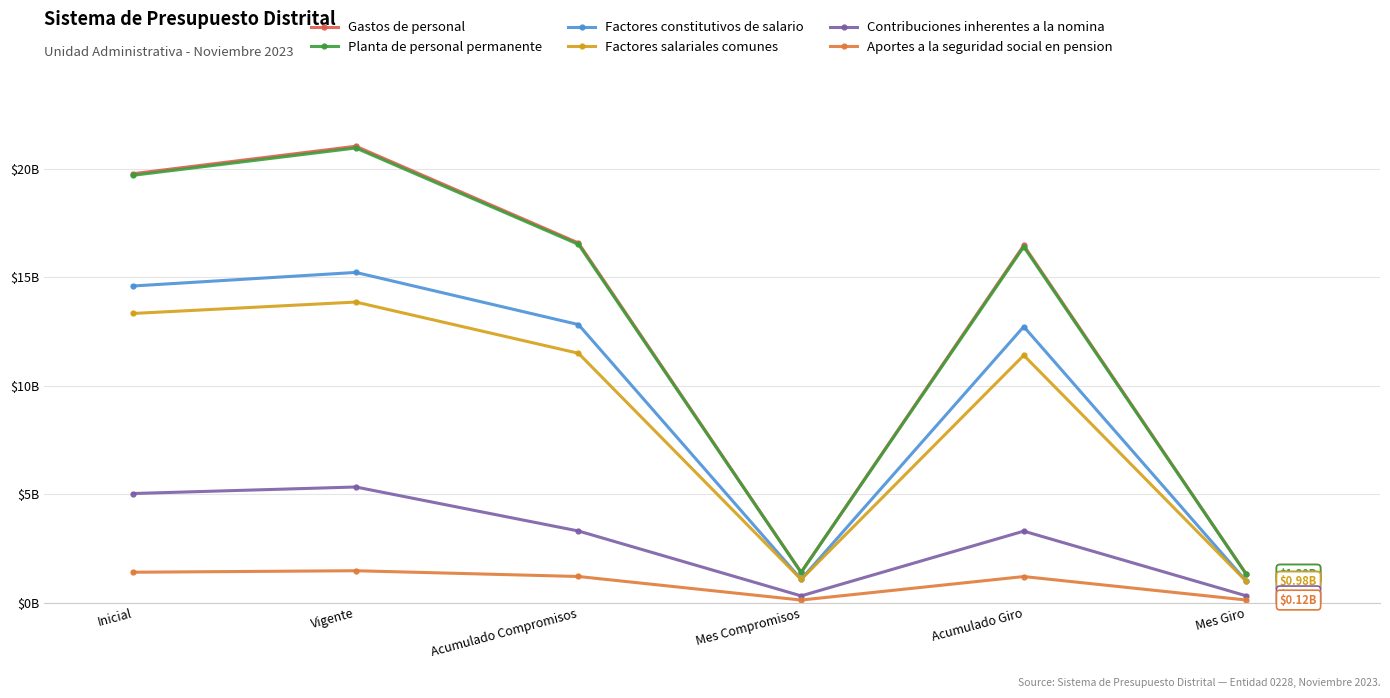

Does the chart have visible grid lines?

Yes